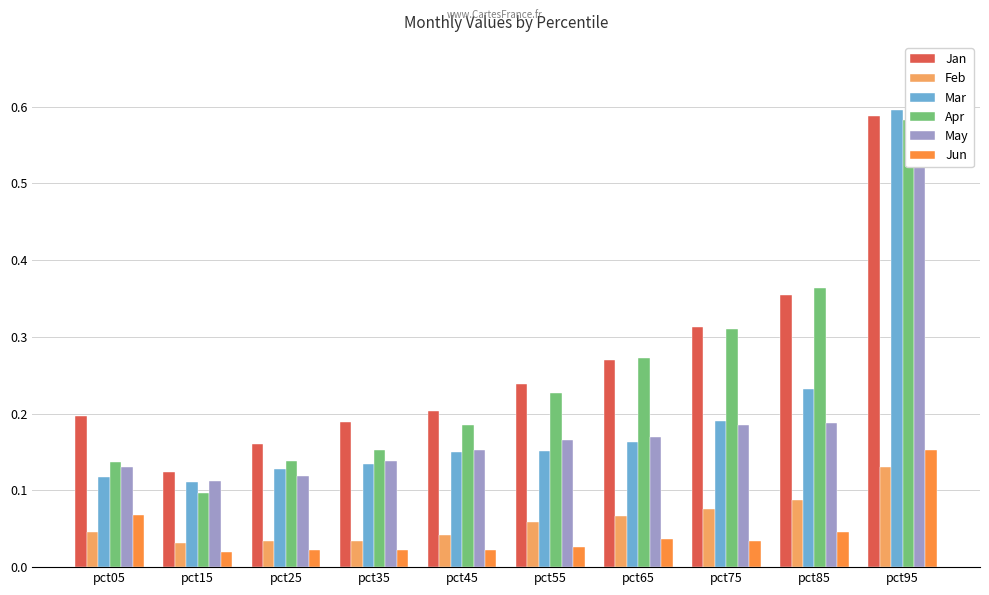

List the labels in order of Apr value, smallest first.

pct15, pct05, pct25, pct35, pct45, pct55, pct65, pct75, pct85, pct95